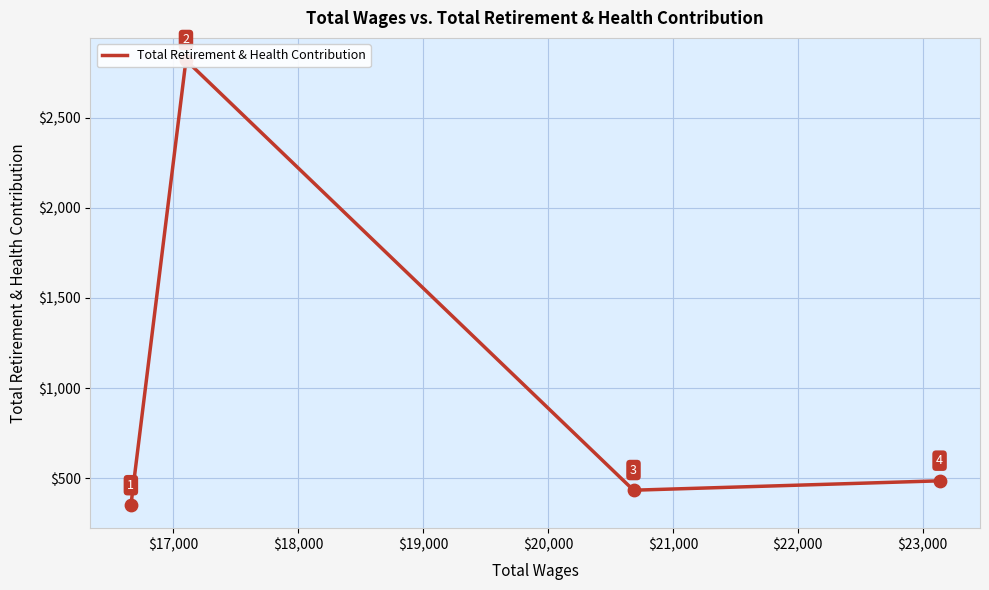

Which has a higher value, $19,000 or $17,000?

$17,000